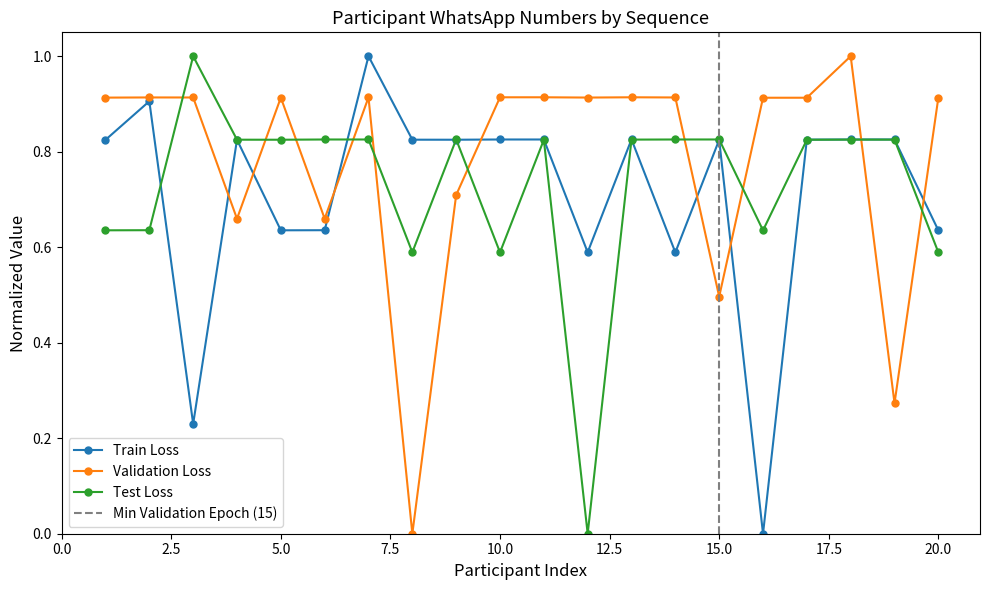

What is the value of the Train Loss point at the 8th from the left?

0.8